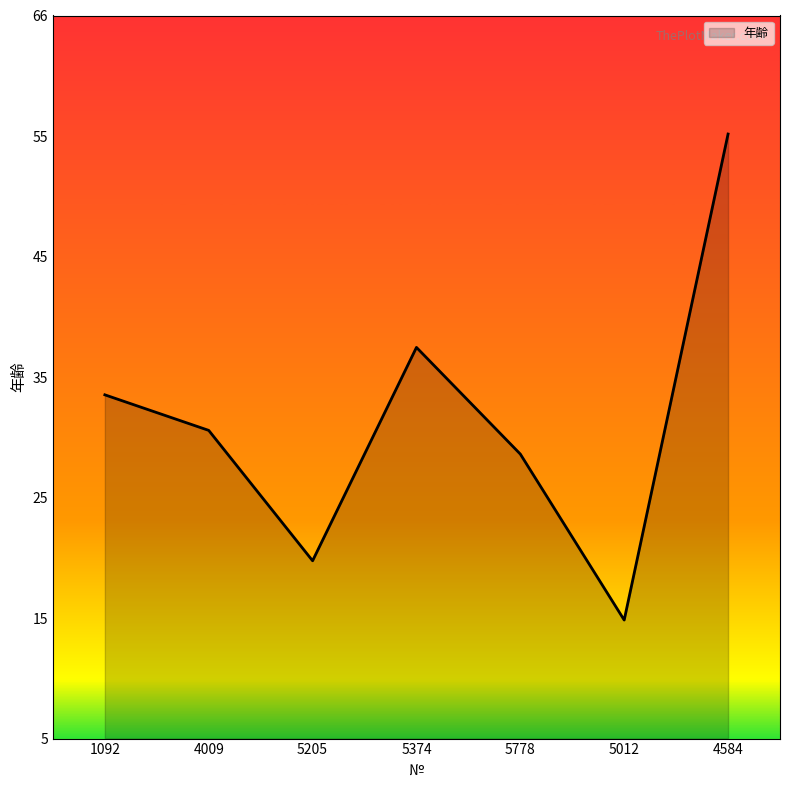

Does the chart have visible grid lines?

No